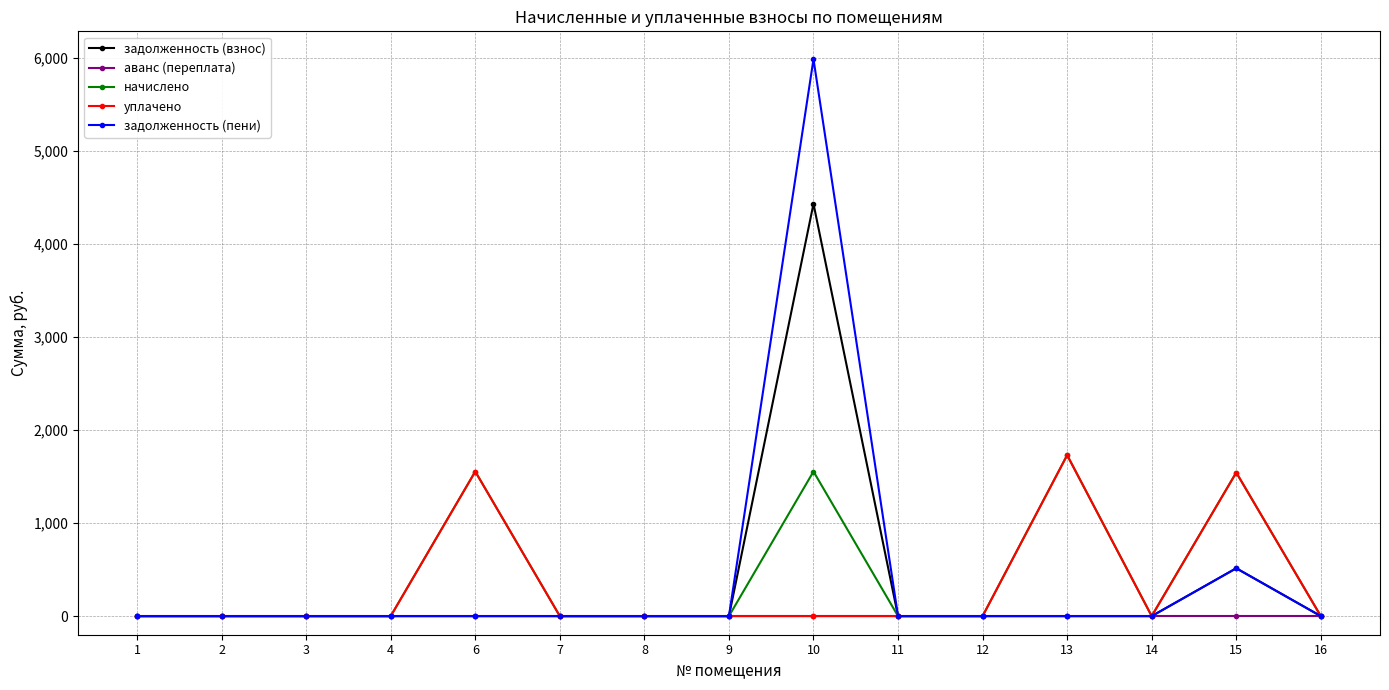

The value of начислено at 4 is -1080.9. True or false?

False